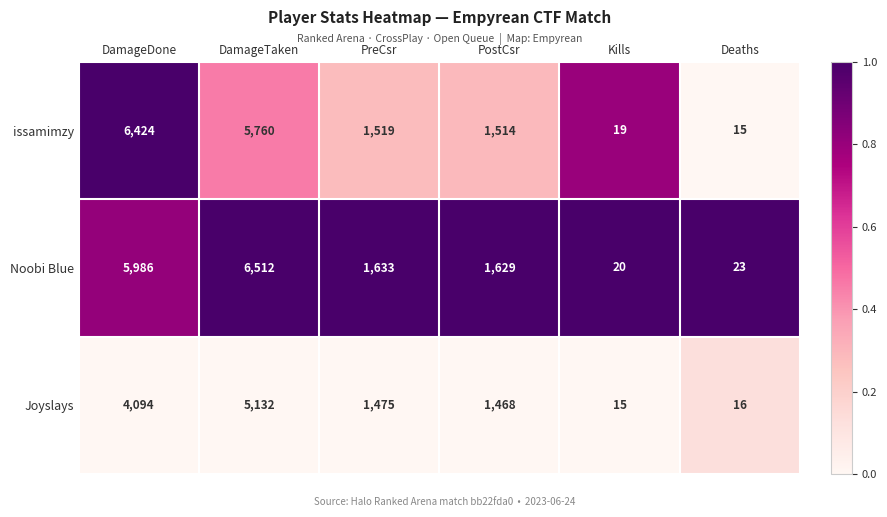

What is the sum of all issamimzy values?

15251